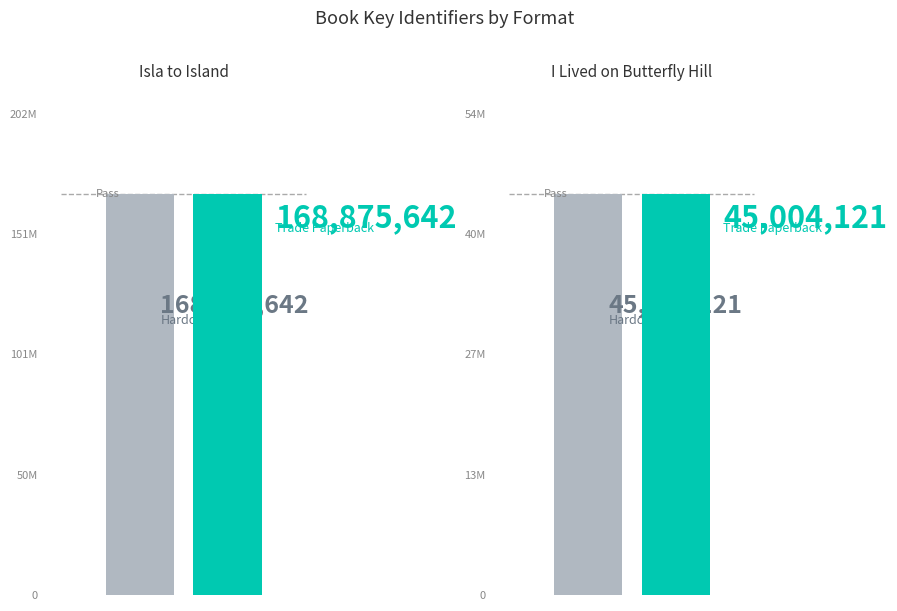

What is the sum of all Trade Paperback values?

213879763